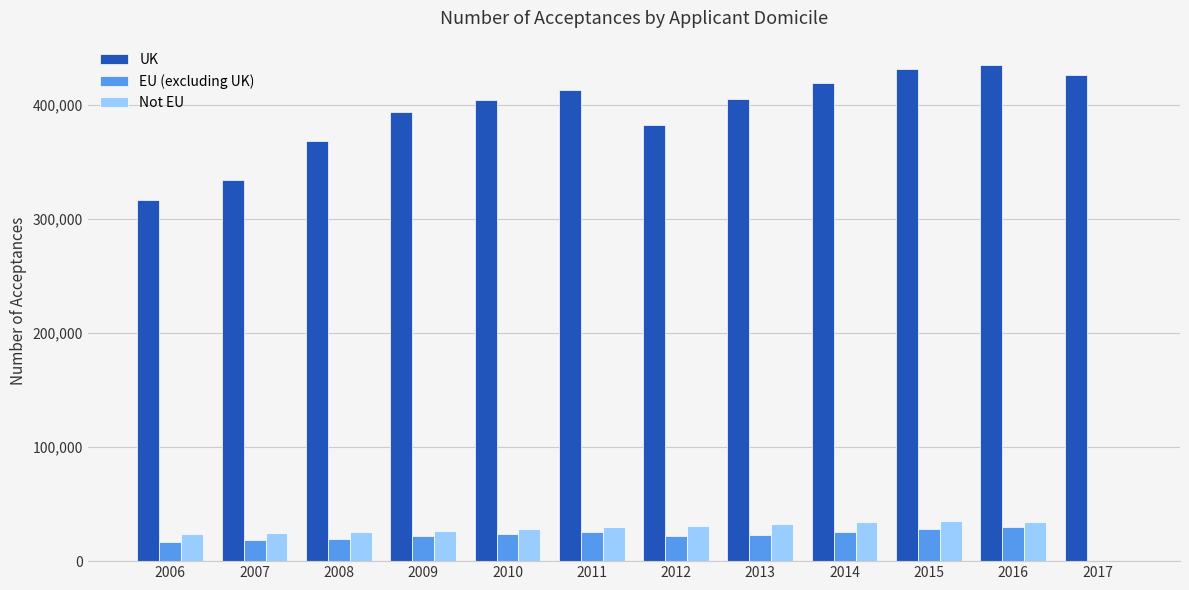

Which series has the largest total across all categories?

UK